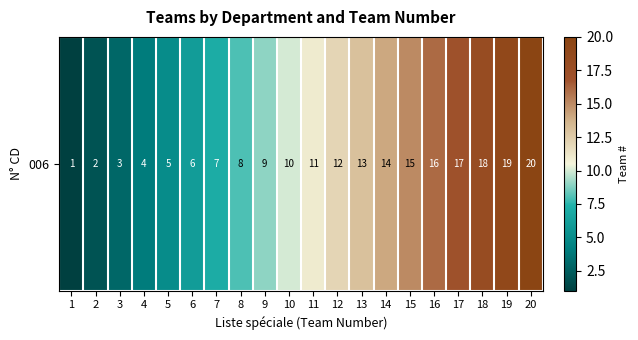

Is it true that the value at 17 is 23?

False